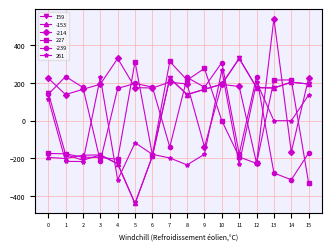

What is the sum of all -214 values?

2420